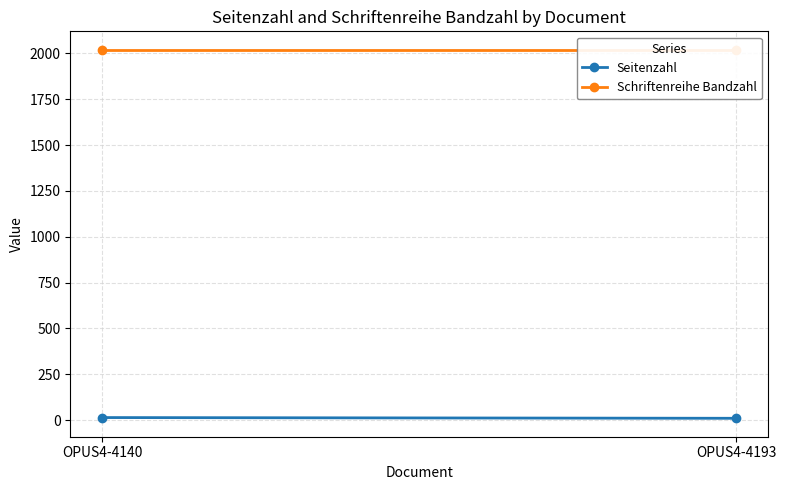

List the series in order of their overall mean, lowest first.

Seitenzahl, Schriftenreihe Bandzahl